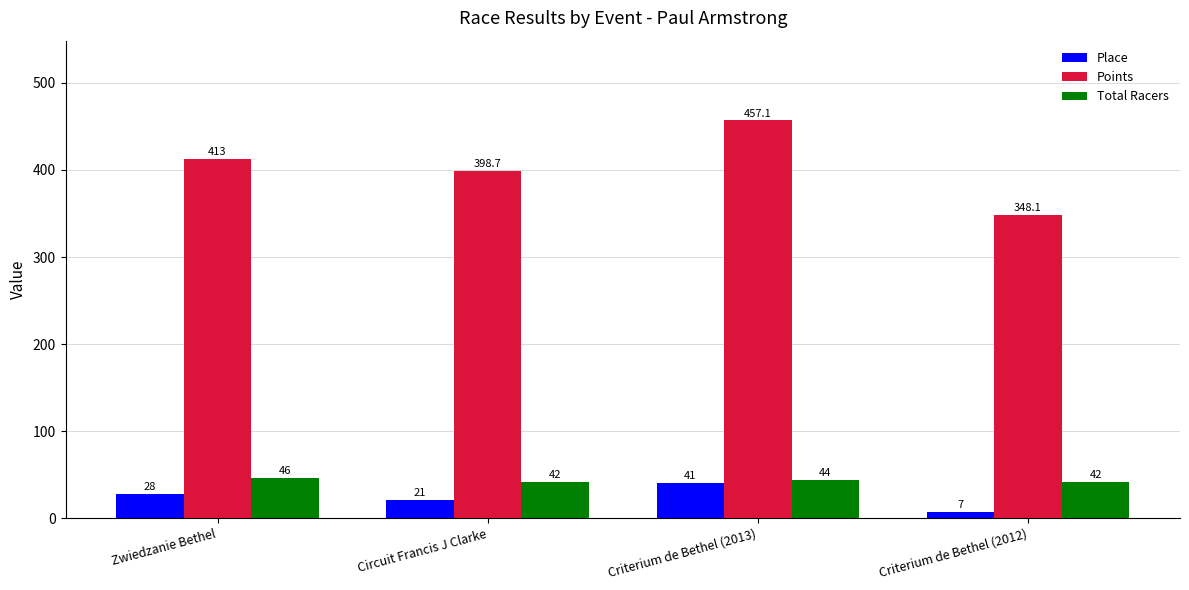

How many groups of bars are there?

4